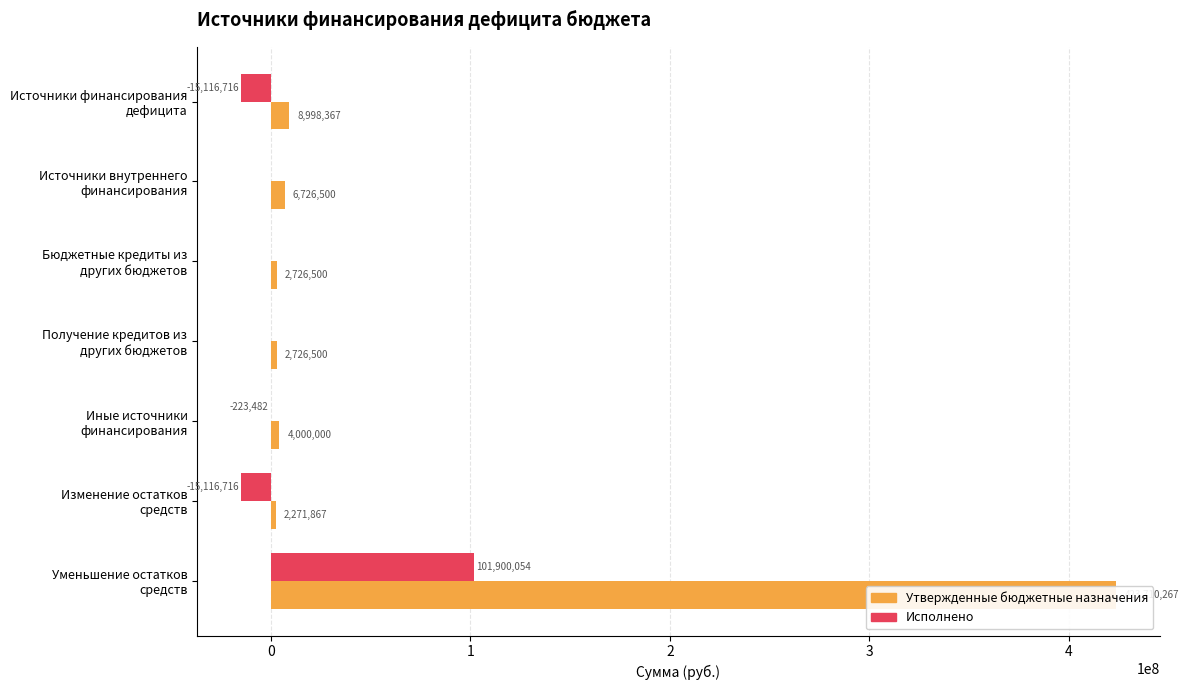

Reading right to left, list all the values displayed in this chart.

Утвержденные бюджетные назначения: 423710266.8	2271866.6	4000000.0	2726500.0	2726500.0	6726500.0	8998366.6
Исполнено: 101900054.4	-15116715.7	-223482.0	0.0	0.0	0.0	-15116715.7